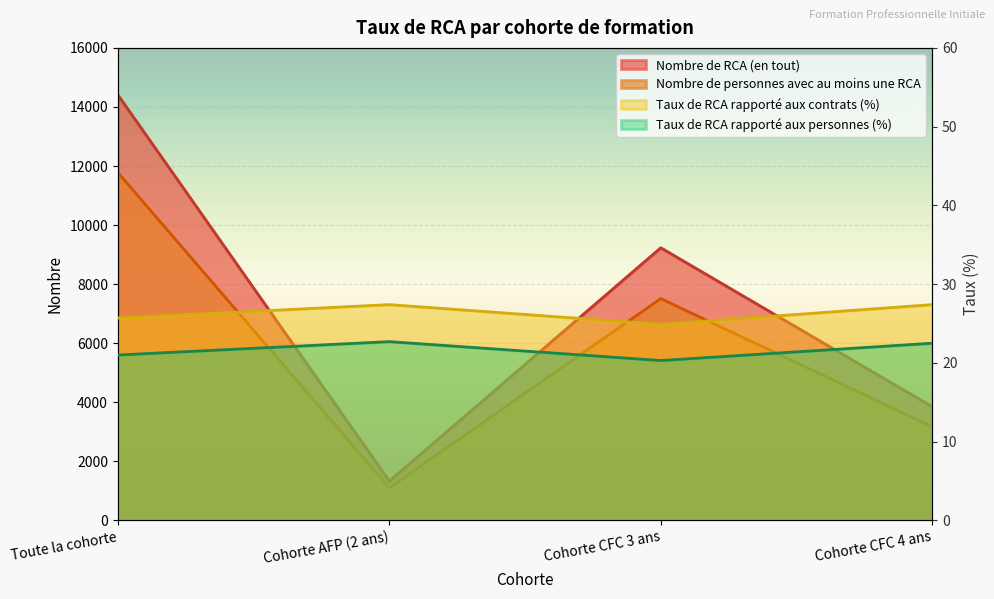

What is the difference between the Taux de RCA rapporté aux contrats values at Cohorte AFP (2 ans) and Cohorte CFC 3 ans?

2.5